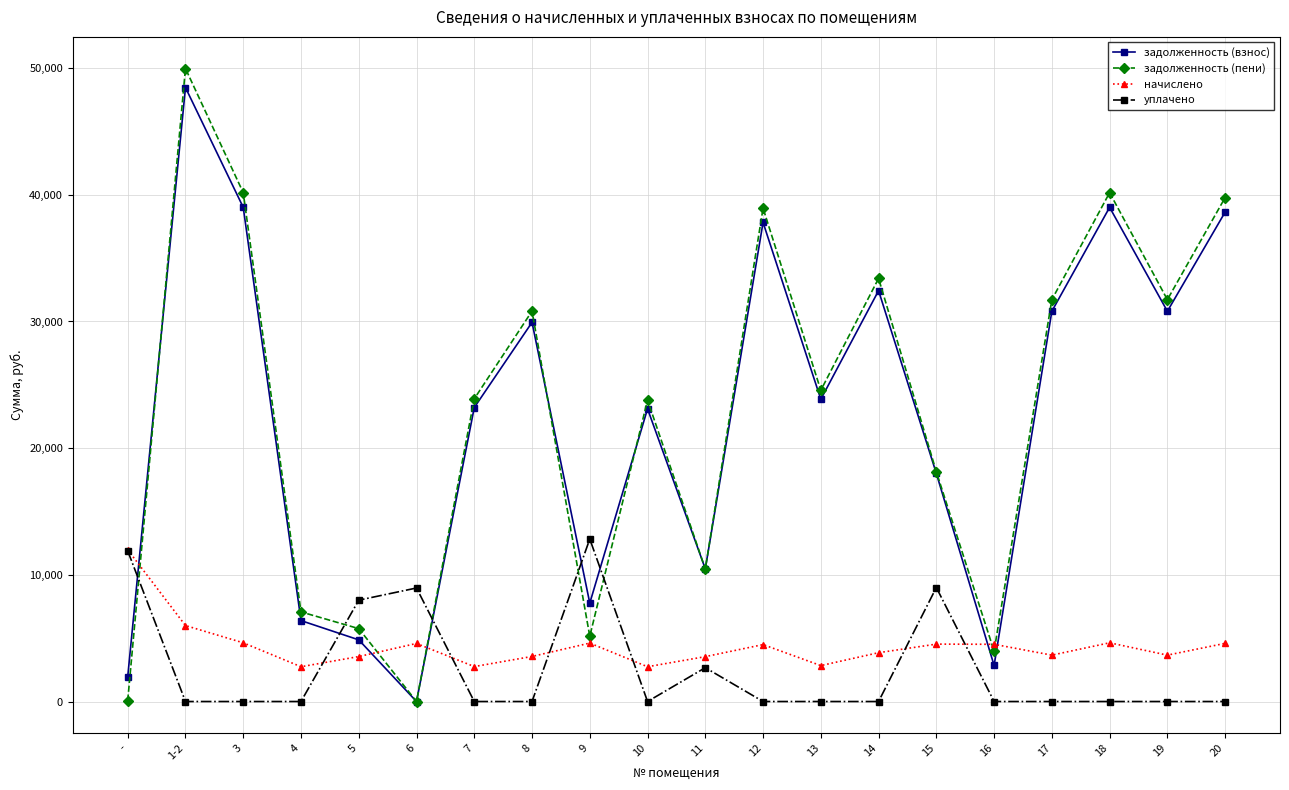

Which series has the widest spread of values?

задолженность (пени)